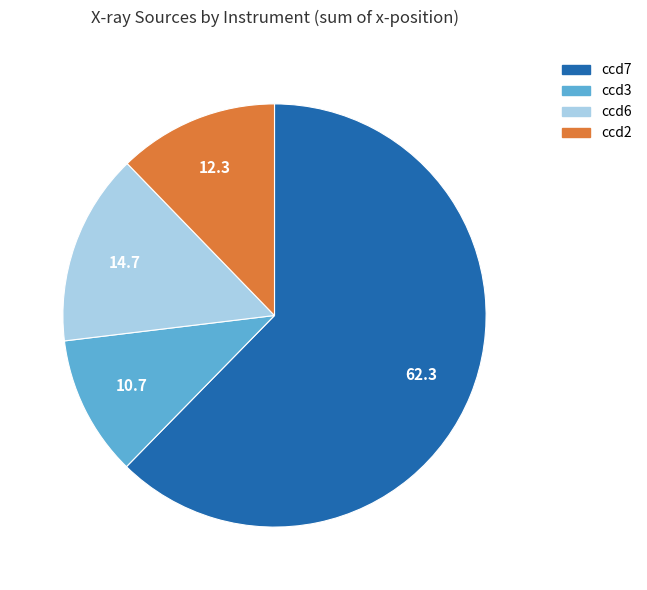

Is it true that ccd2 is 12% of the pie?

True